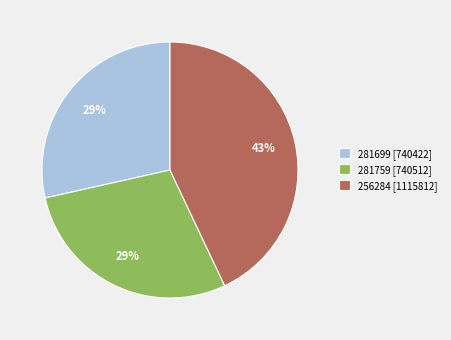

Which has a higher value, 256284 [1115812] or 281699 [740422]?

256284 [1115812]